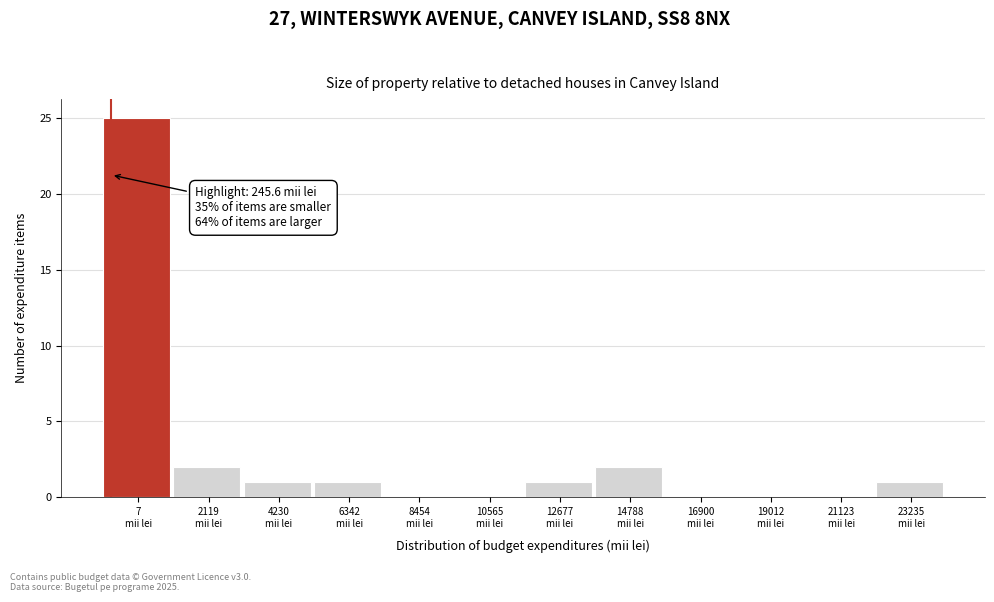

What is the greatest value displayed?

25